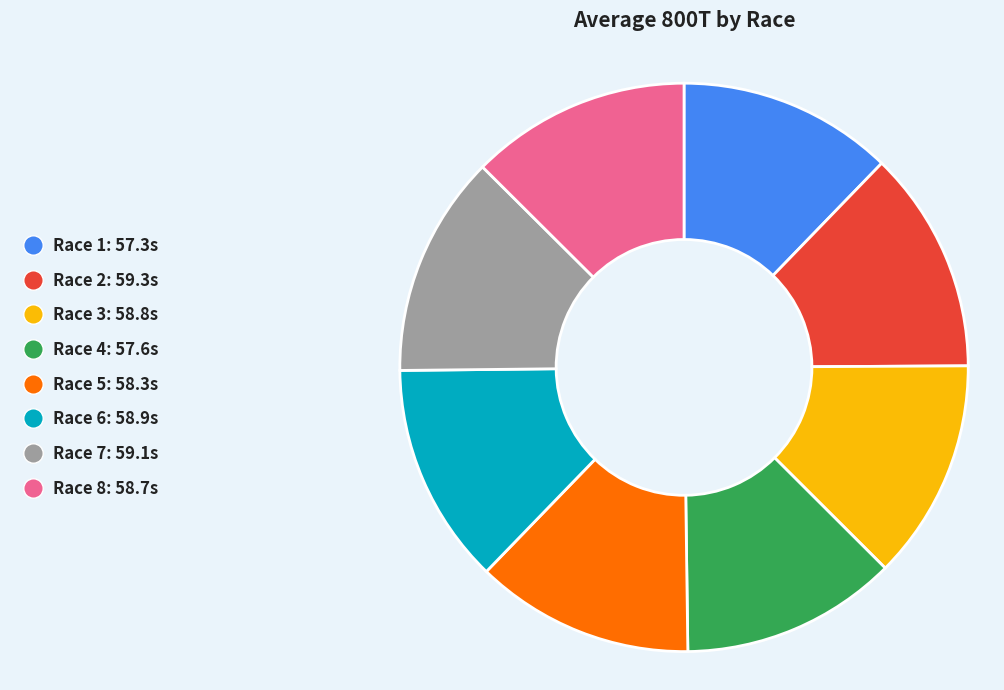

Is it true that Race 8 is 24% of the pie?

False